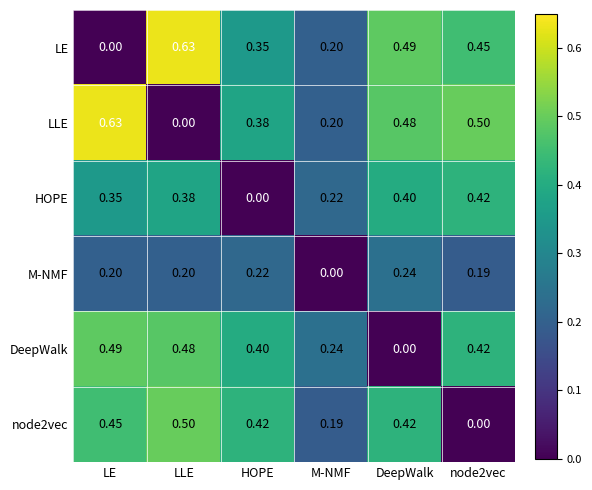

Where is LLE nearest to the value 0?

LLE